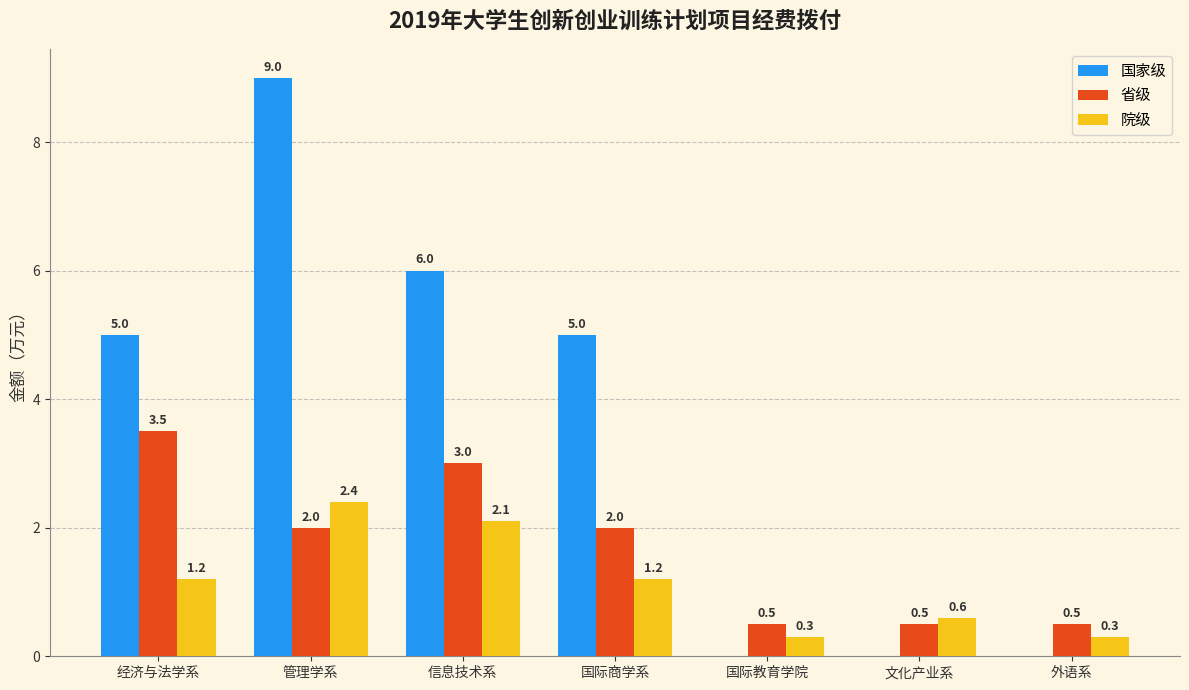

What is the highest value of the 国家级 series?

9.0